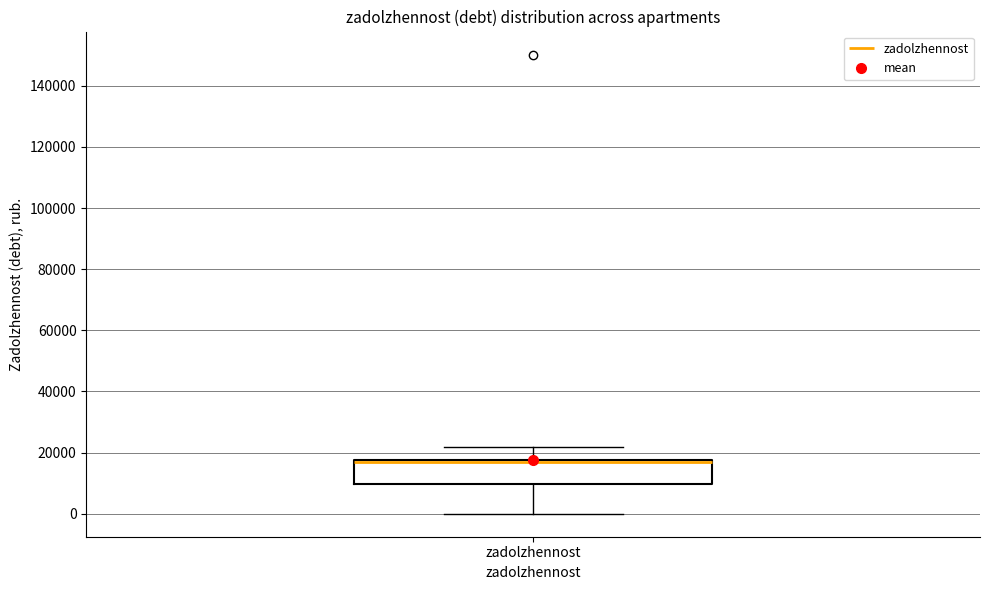

Read this box plot against the y-axis: the position of the median line, the range covered by the box, and the ends of both whiskers. The values are not printed on the chart, so give them approximately, as read against the axis.

median 16000, box 10000 to 18000, whiskers 0 to 22000